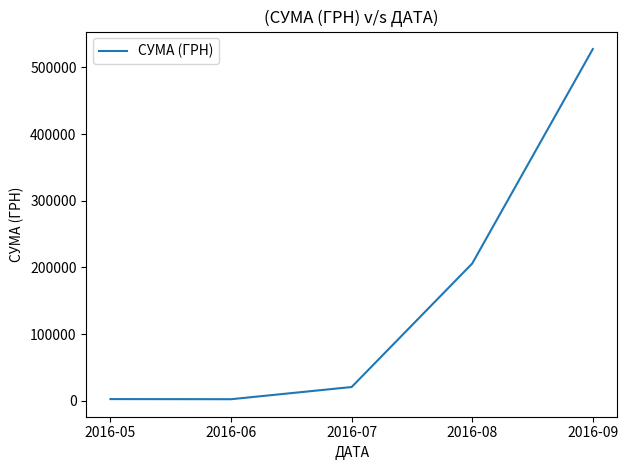

True or false: the data shows 2636.6 at 2016-05.

True